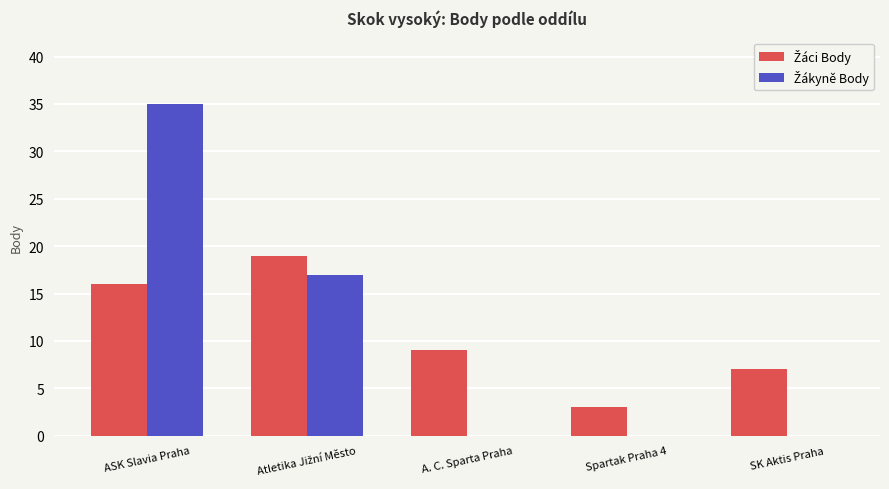

What is the maximum value shown in the chart?

35